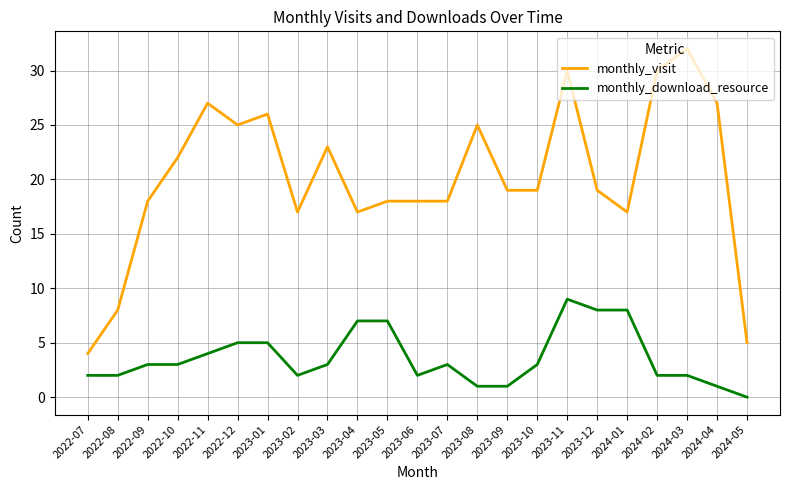

Does the chart display data point markers on the line(s)?

No